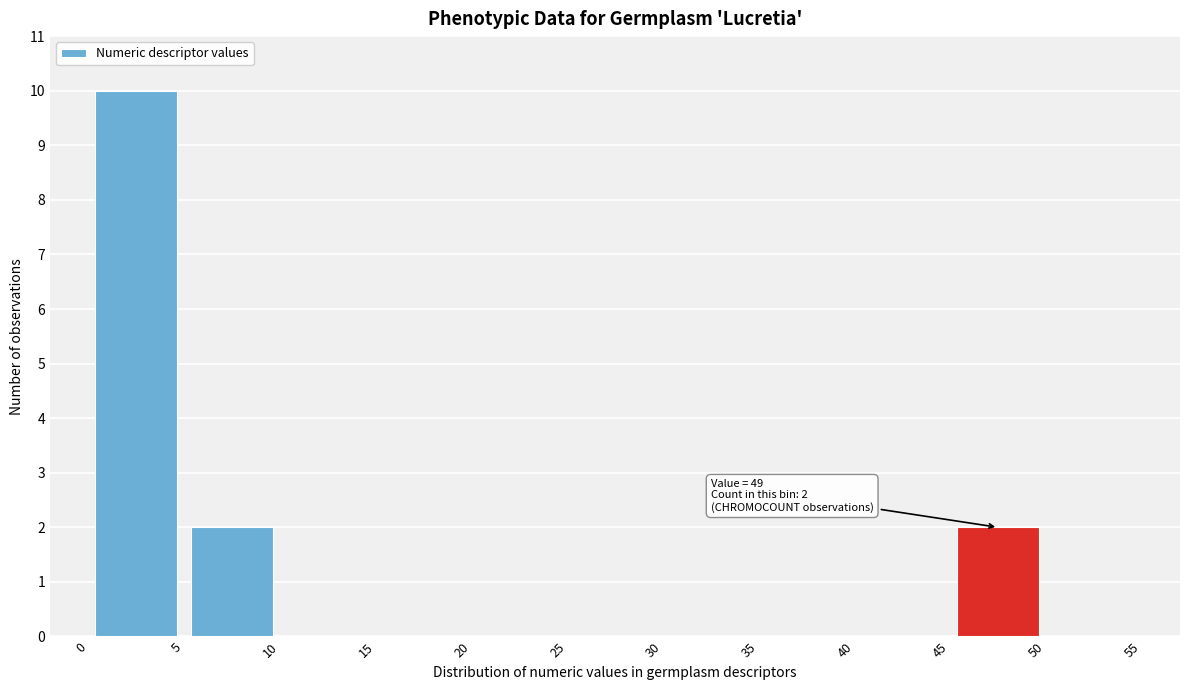

Over which range of the x-axis is the bar tallest?

0 to 5